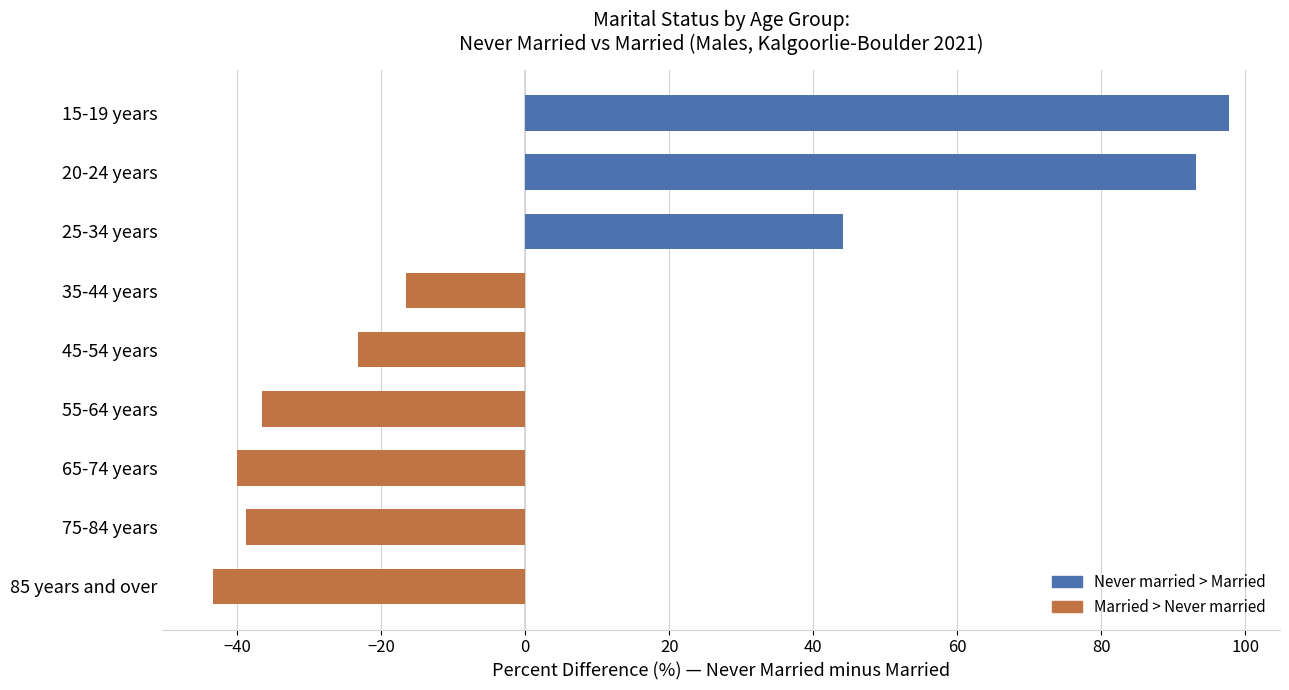

Which has a higher value, 35-44 years or 55-64 years?

35-44 years